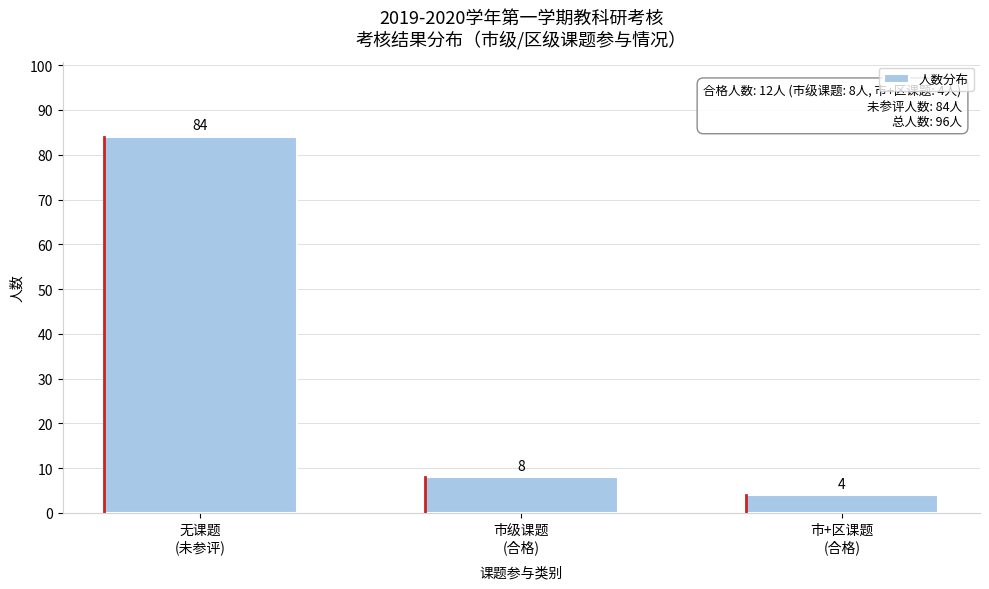

Reading left to right, extract all data points from this chart.

84	8	4